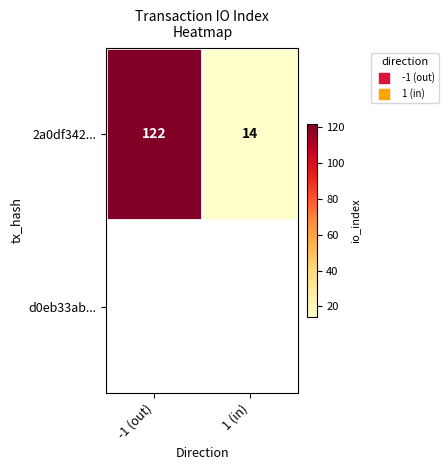

Count the values in the range 14 to 122.

2